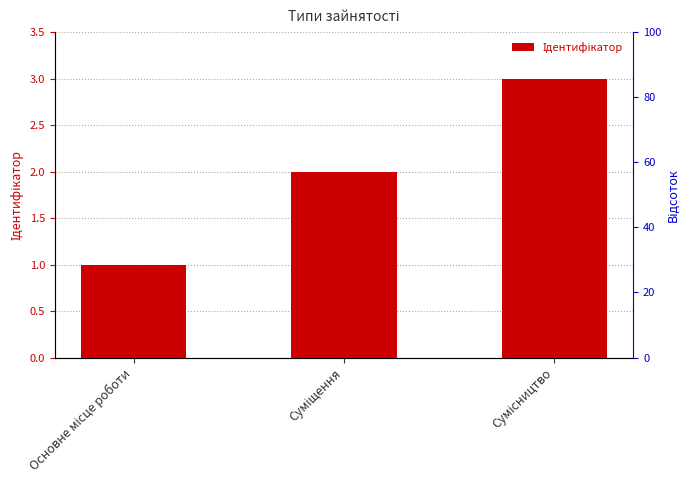

List the labels in order of value, smallest first.

Основне місце роботи, Суміщення, Сумісництво